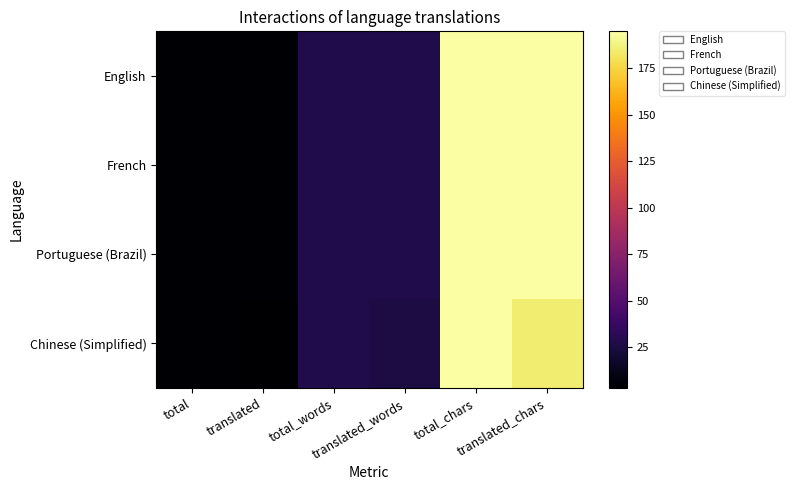

Reading left to right, extract all data points from this chart.

English: total=4	translated=4	total_words=27	translated_words=27	total_chars=195	translated_chars=195
French: total=4	translated=4	total_words=27	translated_words=27	total_chars=195	translated_chars=195
Portuguese (Brazil): total=4	translated=4	total_words=27	translated_words=27	total_chars=195	translated_chars=195
Chinese (Simplified): total=4	translated=3	total_words=27	translated_words=25	total_chars=195	translated_chars=185